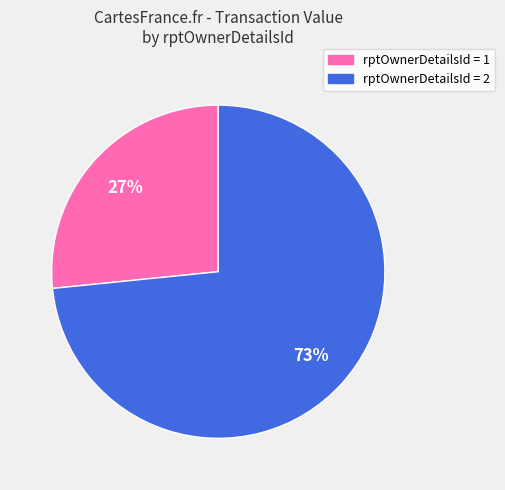

To the nearest percent, what percentage of the pie is rptOwnerDetailsId = 1?

27%